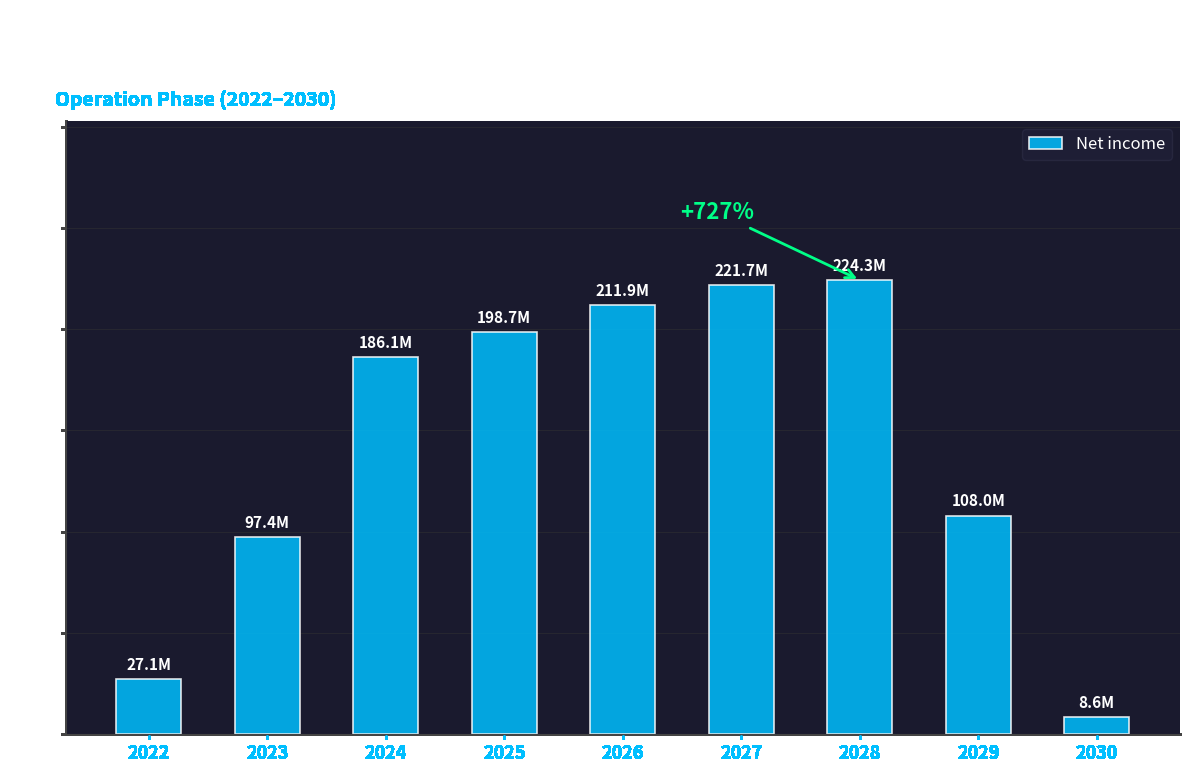

Is it true that the value at 2023 is 40.2?

False